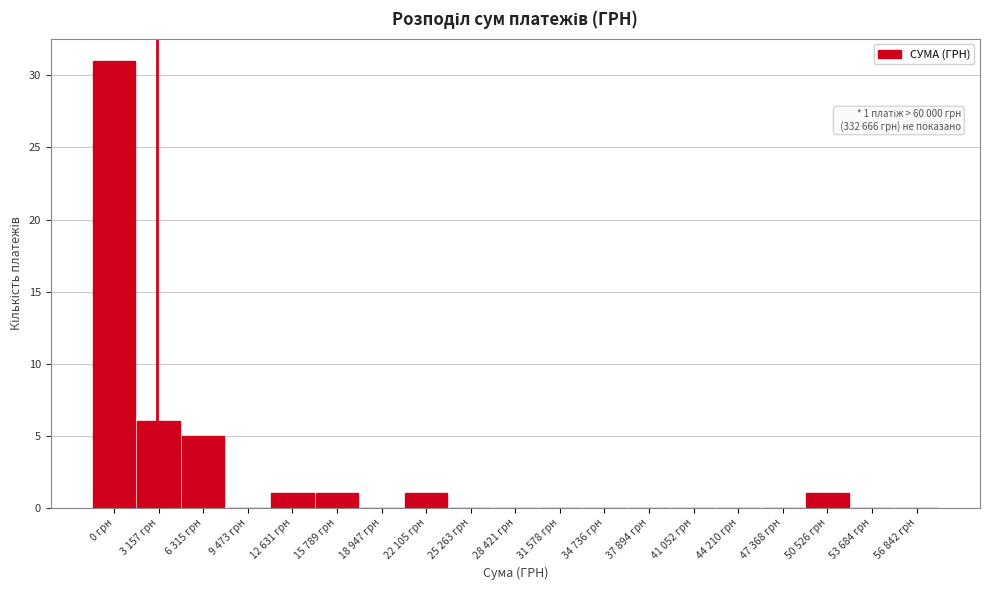

Reading left to right, extract all data points from this chart.

0 грн=31	3 157 грн=6	6 315 грн=5	9 473 грн=0	12 631 грн=1	15 789 грн=1	18 947 грн=0	22 105 грн=1	25 263 грн=0	28 421 грн=0	31 578 грн=0	34 736 грн=0	37 894 грн=0	41 052 грн=0	44 210 грн=0	47 368 грн=0	50 526 грн=1	53 684 грн=0	56 842 грн=0